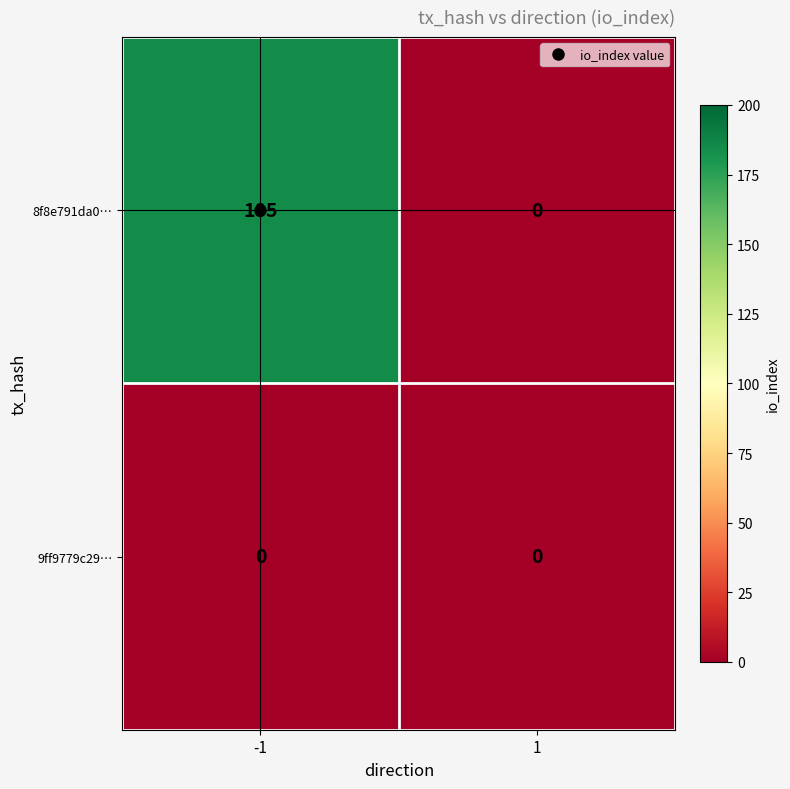

Which series has the largest total across all categories?

8f8e791da0…